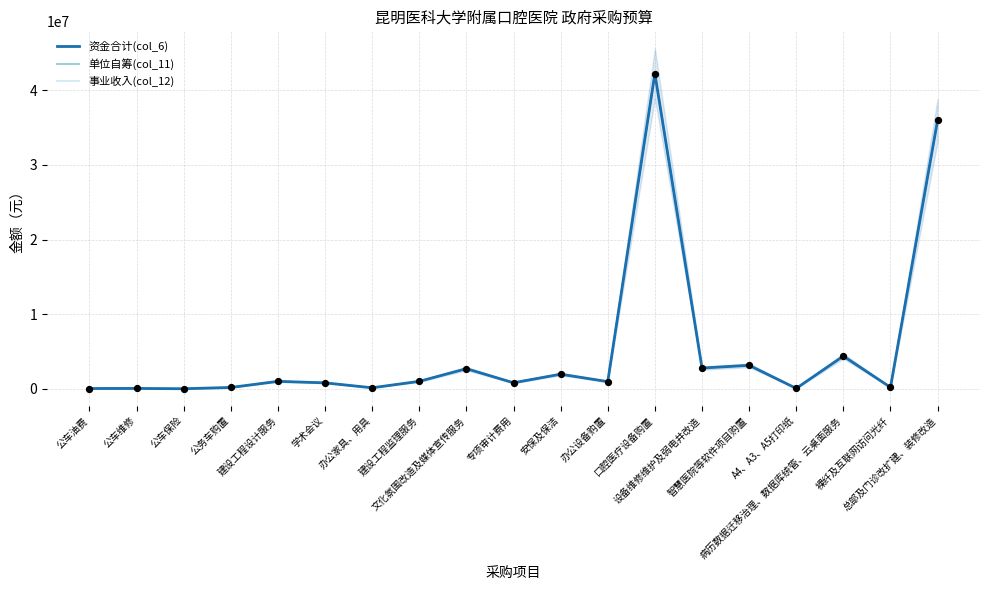

Which series has the largest Y range (max minus min)?

资金合计(col_6)